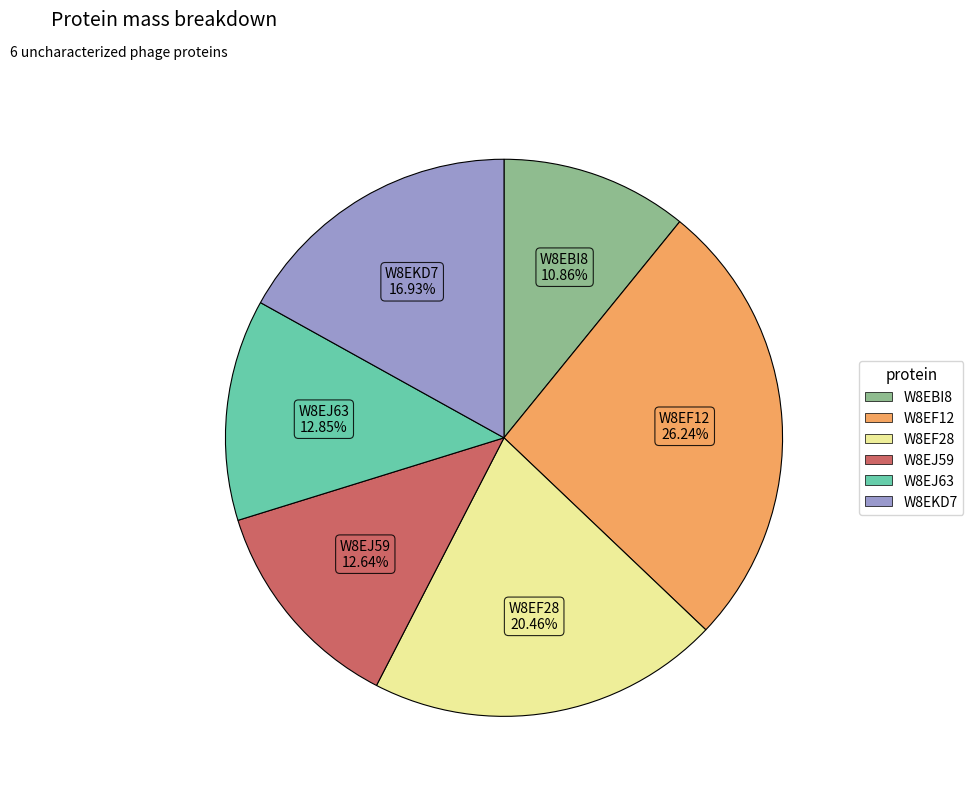

Count the number of slices in the pie.

6